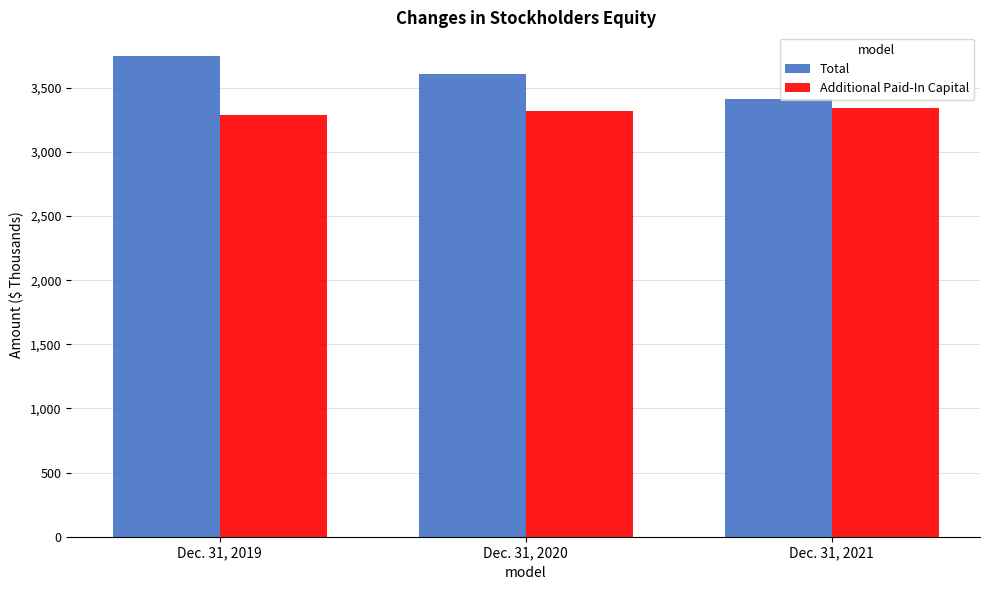

Reading left to right, transcribe all the data shown in this chart.

Total: Dec. 31, 2019=3745553	Dec. 31, 2020=3607250	Dec. 31, 2021=3414080
Additional Paid-In Capital: Dec. 31, 2019=3290483	Dec. 31, 2020=3321426	Dec. 31, 2021=3345878